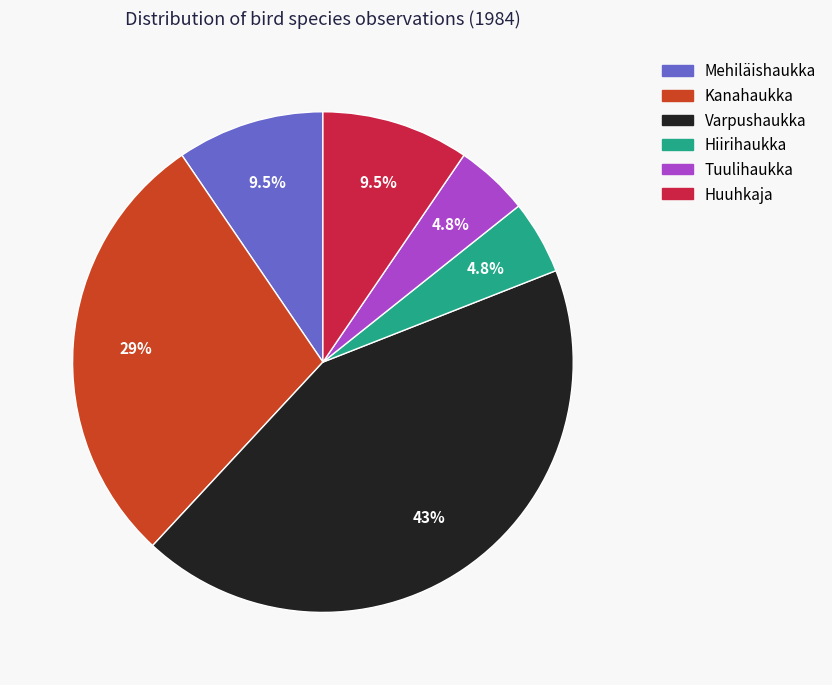

Is there any slice that represents more than half of the pie?

No